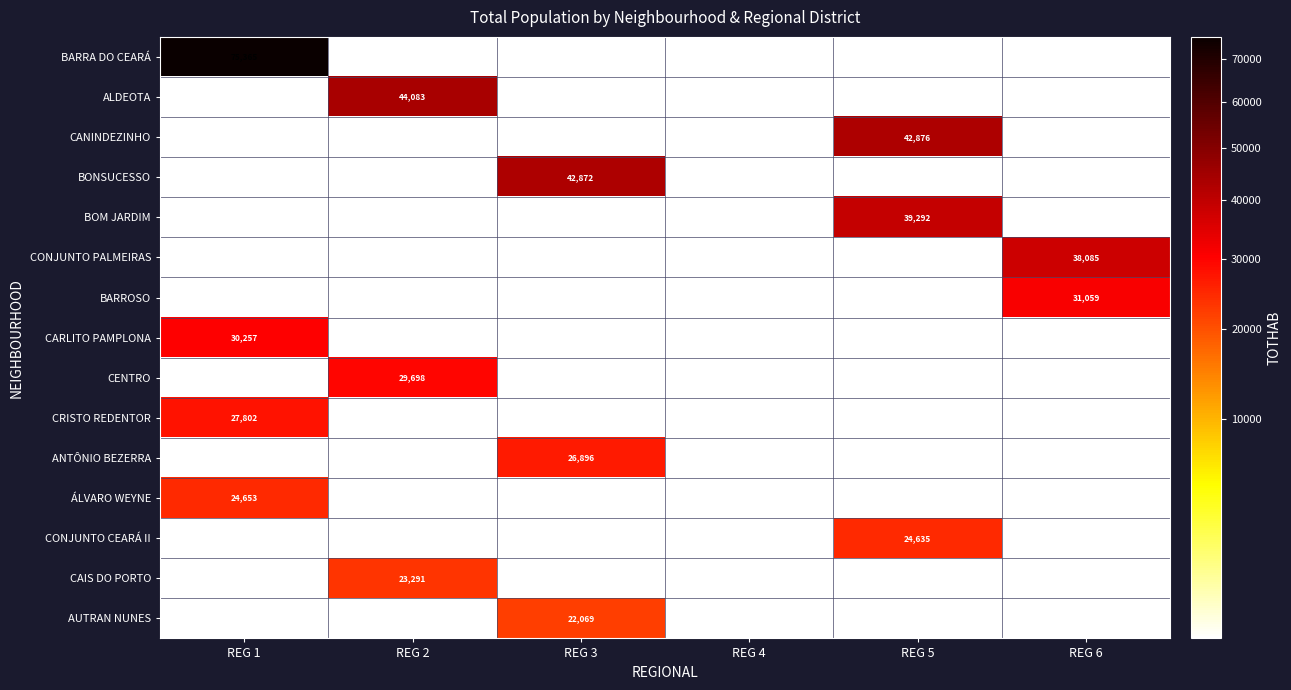

Is the value of CANINDEZINHO at REG 3 greater than the value of AUTRAN NUNES at REG 6?

No